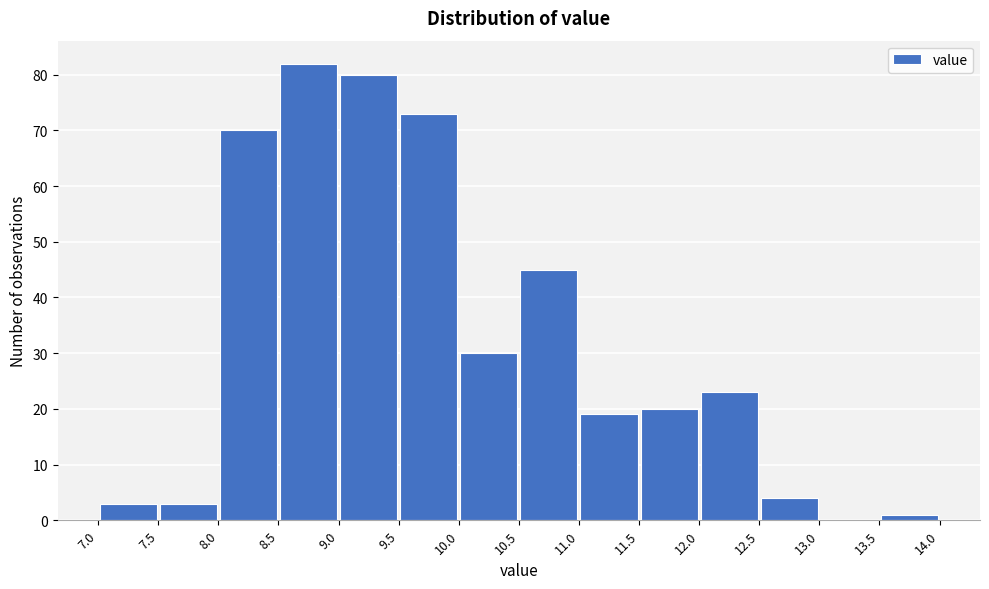

Over which range of the x-axis is the bar tallest?

8.5 to 9.0